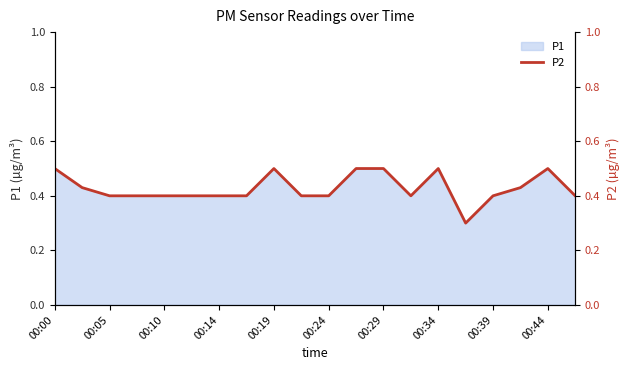

What is the minimum value for P1?

0.3